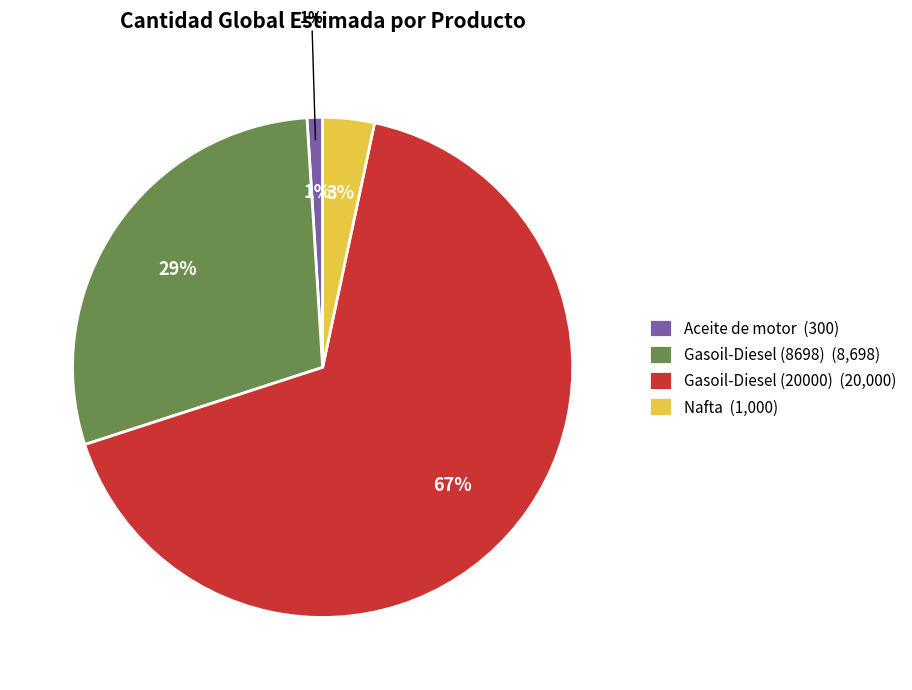

How many slices are in this pie chart?

4